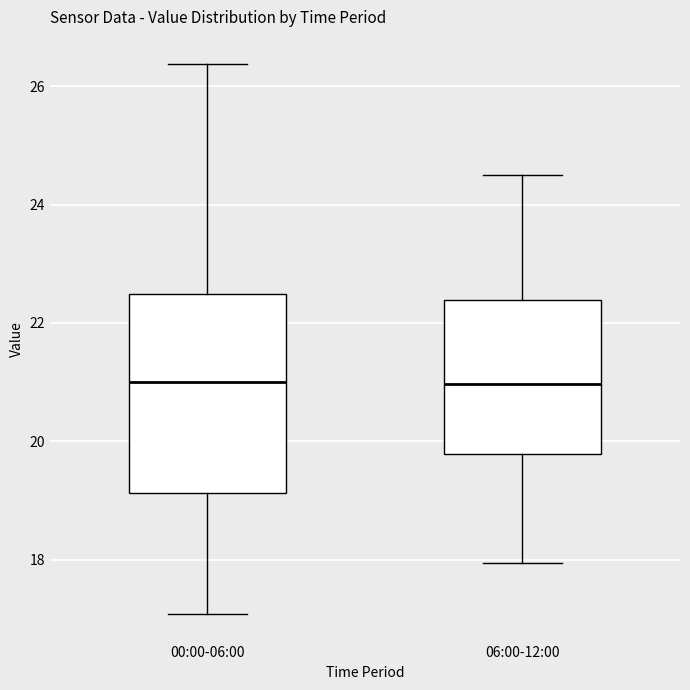

Which box is the tallest, from its lower edge to its upper edge?

00:00-06:00